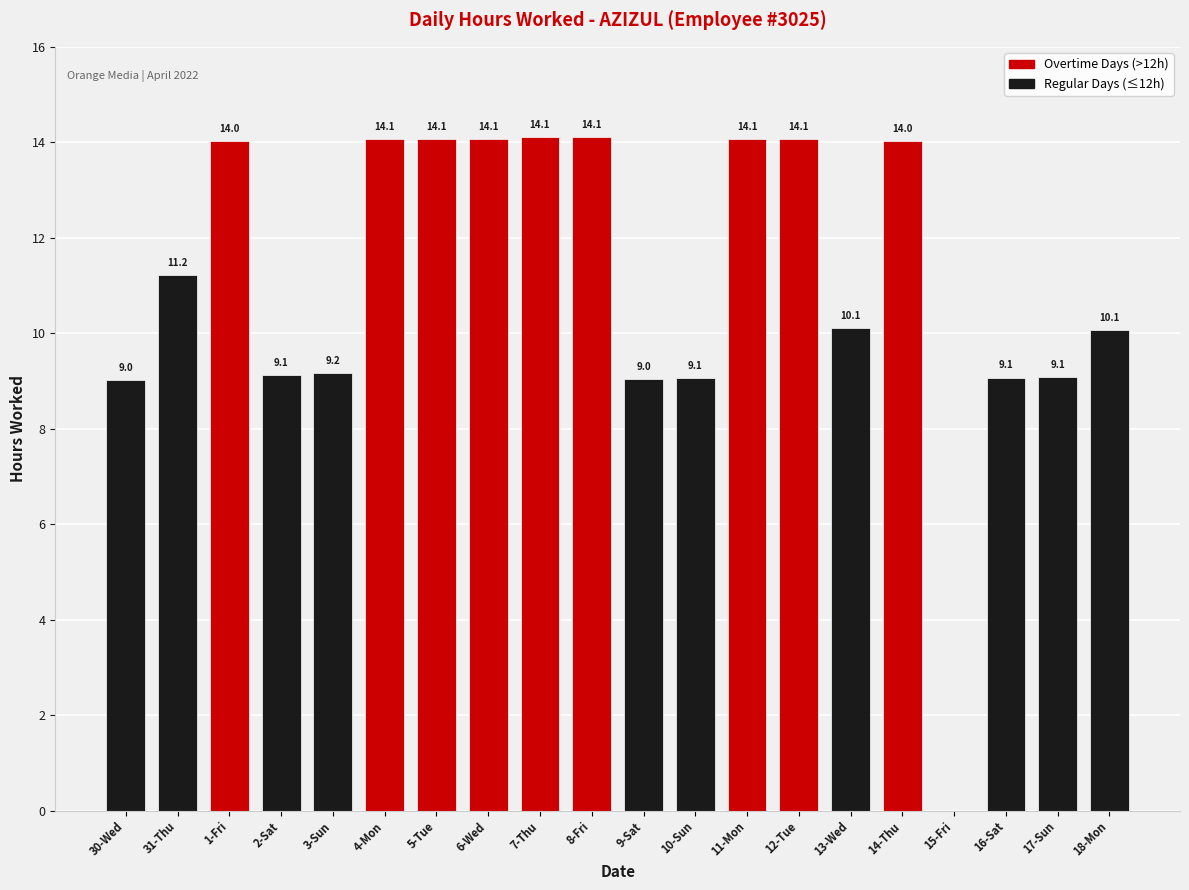

Count the number of data series in this chart.

1